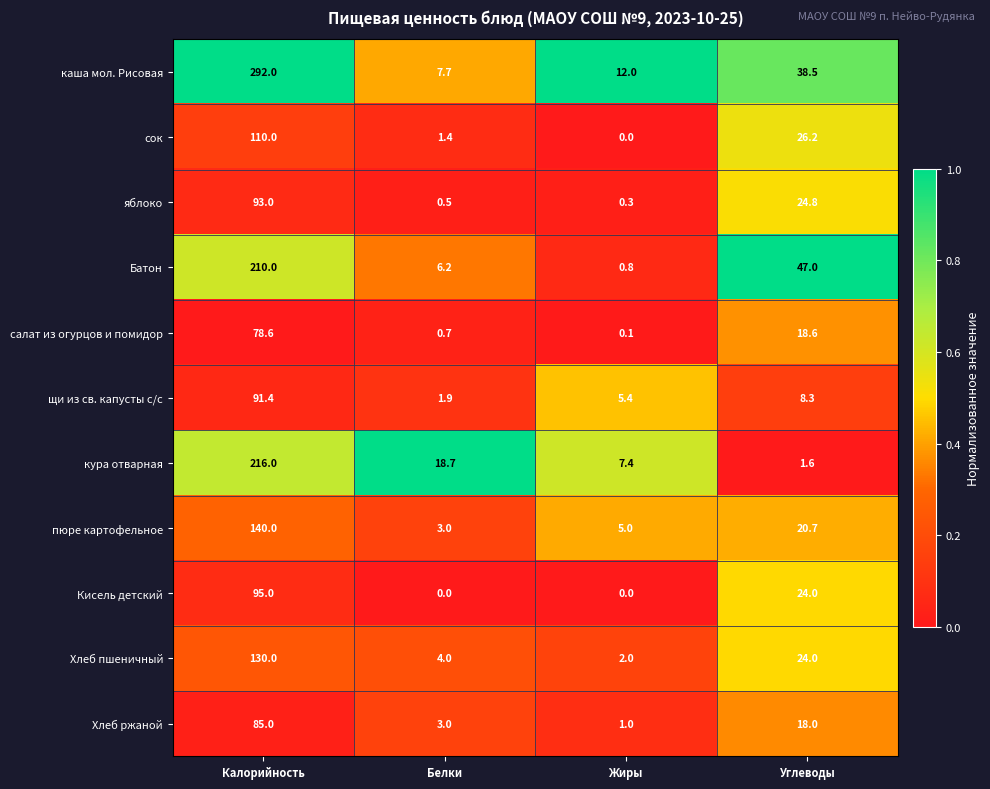

Which category has the highest value across all series?

Калорийность